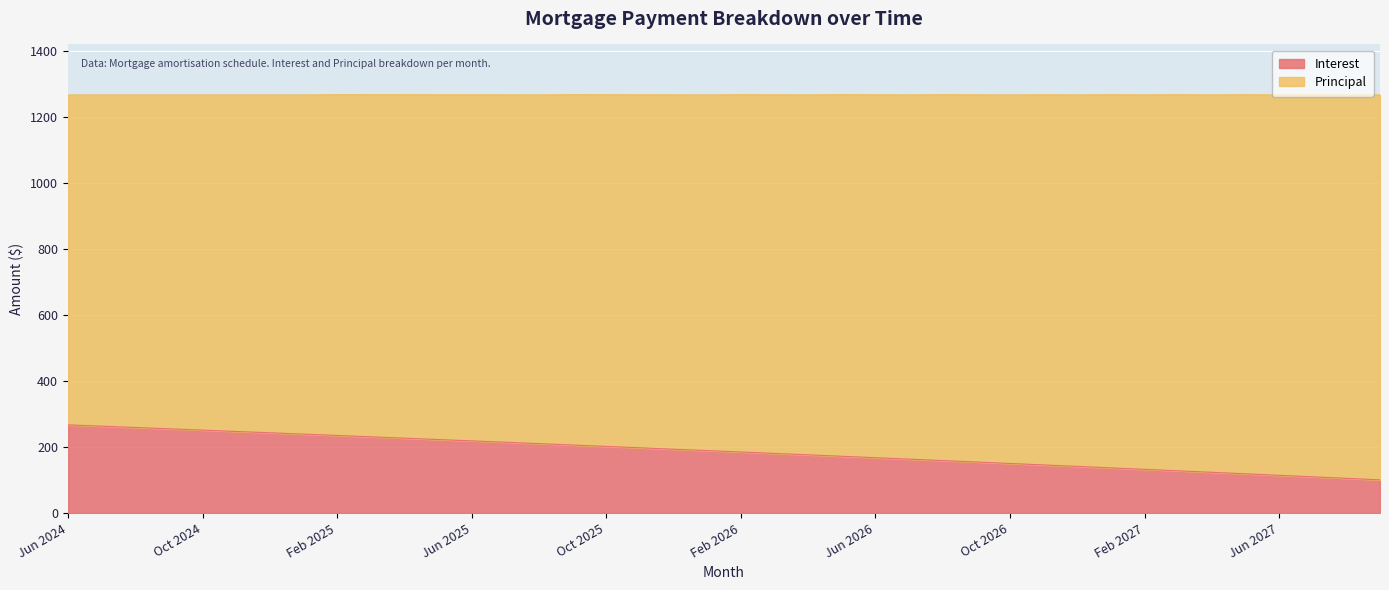

True or false: the data shows 390.5 at Feb 2025.

False